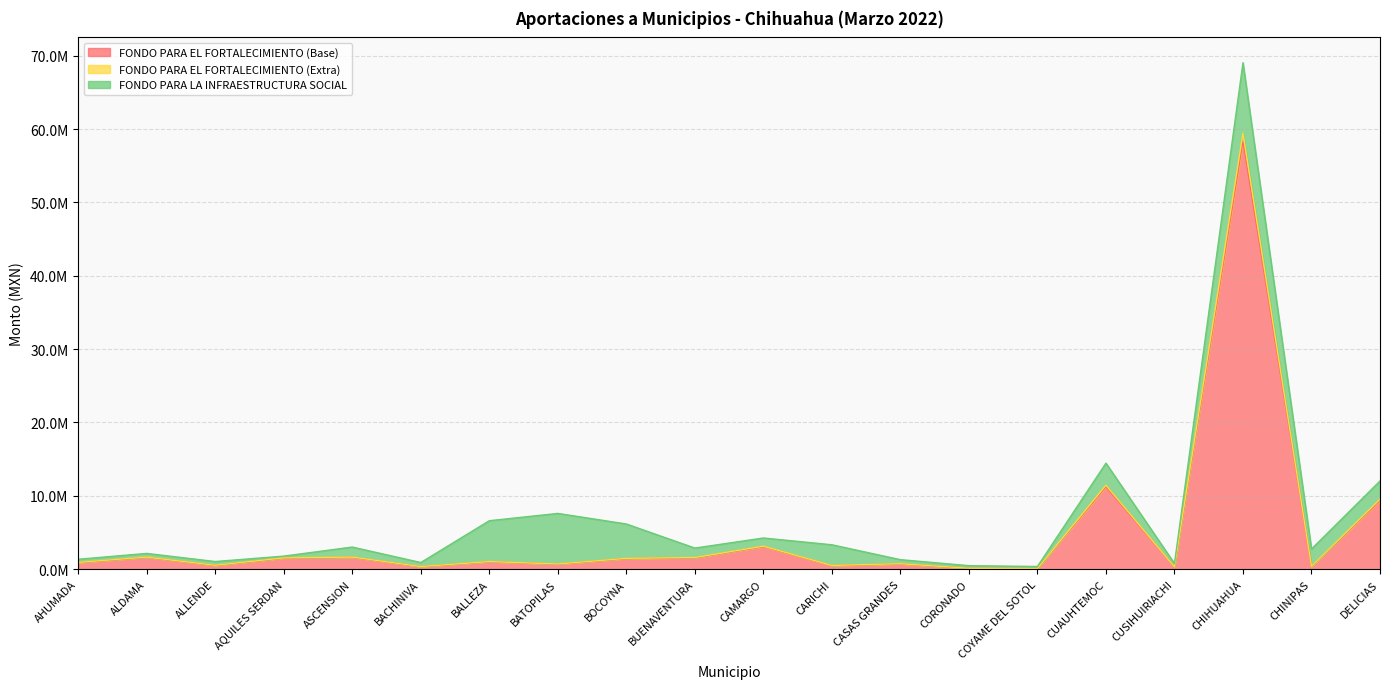

What is the label of the 14th point from the left?

CORONADO